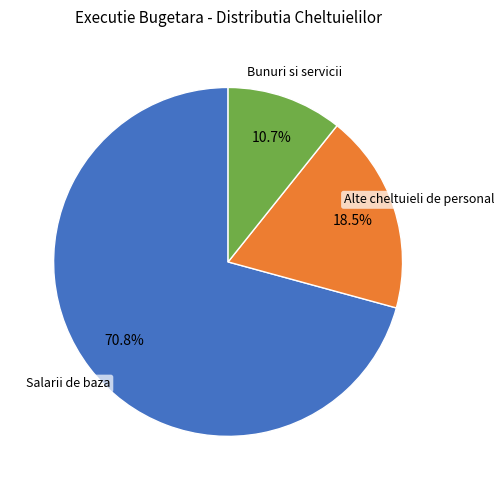

Which category has the smallest portion of the pie?

Bunuri si servicii